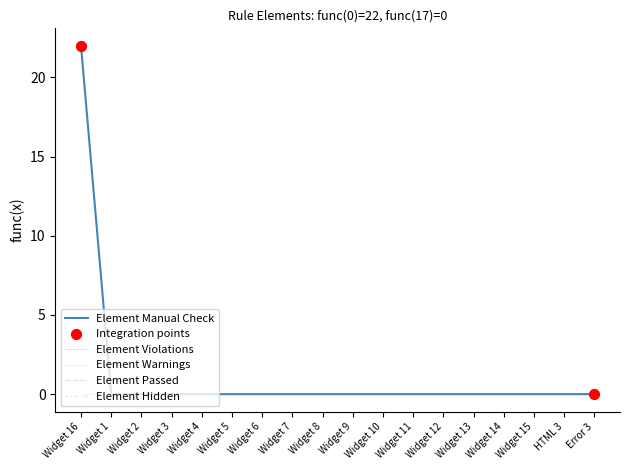

Is the value of Element Warnings at HTML 3 greater than the value of Element Violations at Widget 15?

No